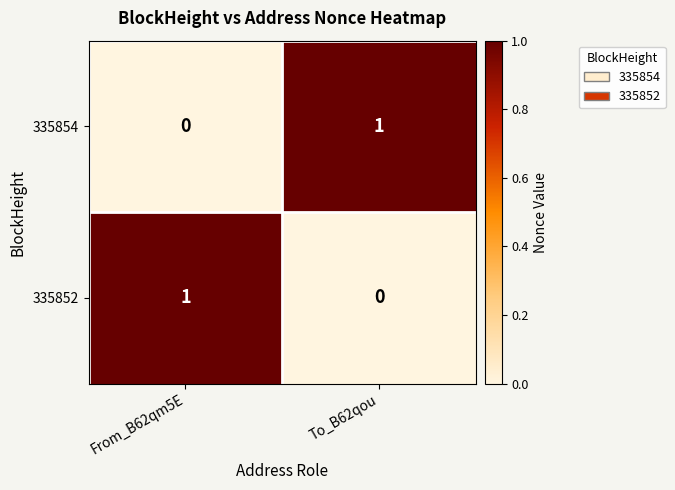

At To_B62qou, list the series in order from largest to smallest.

335854, 335852